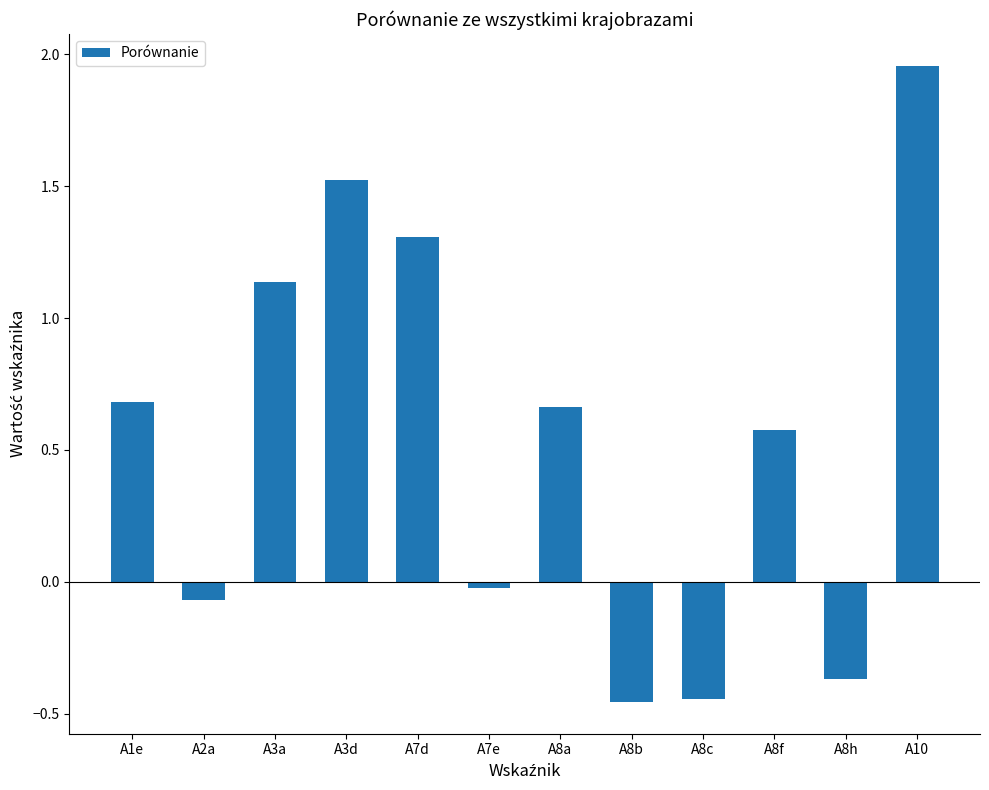

At which category does the chart reach its peak across all series?

A10